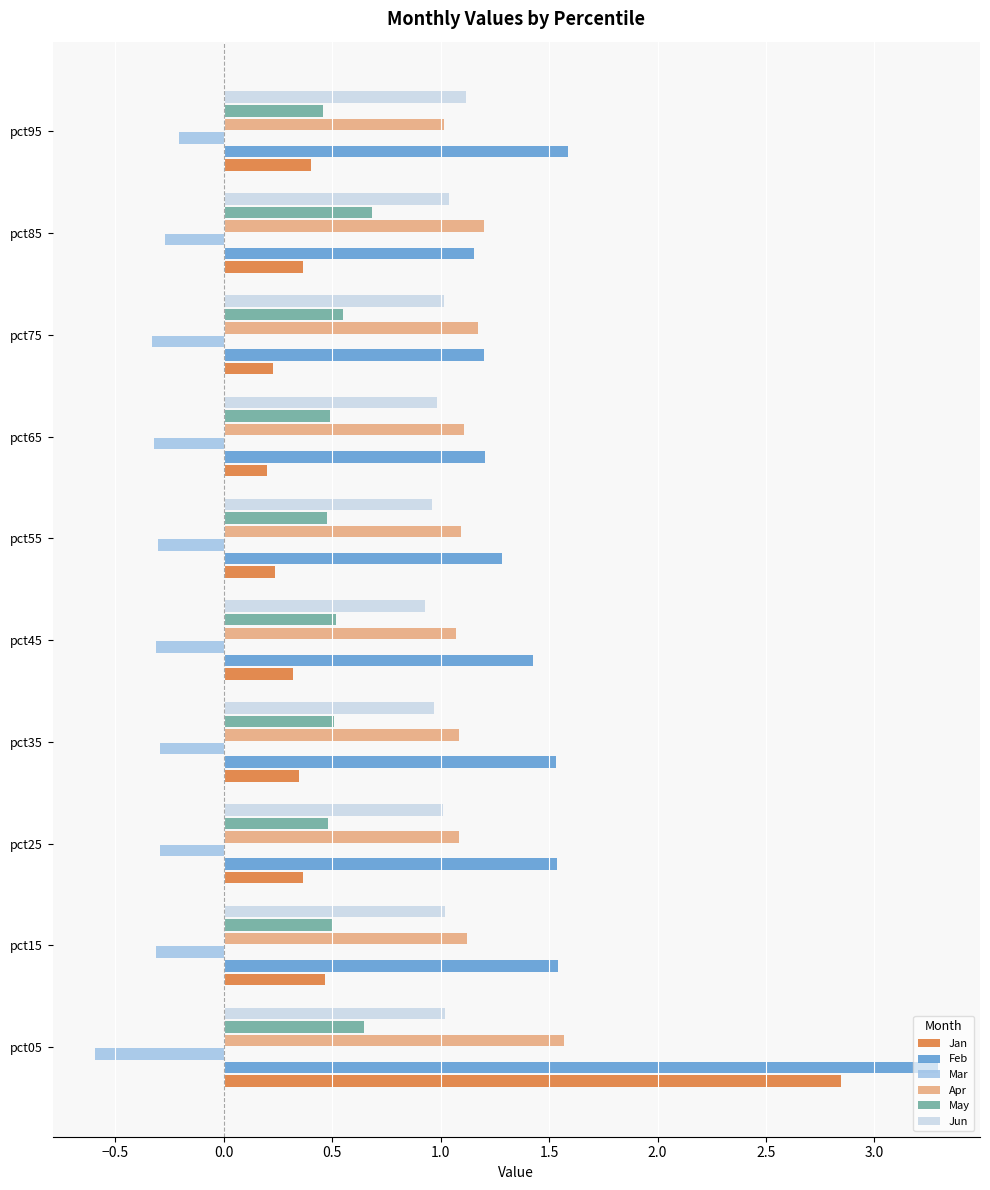

The Feb series shows 1.2 at pct75. True or false?

True